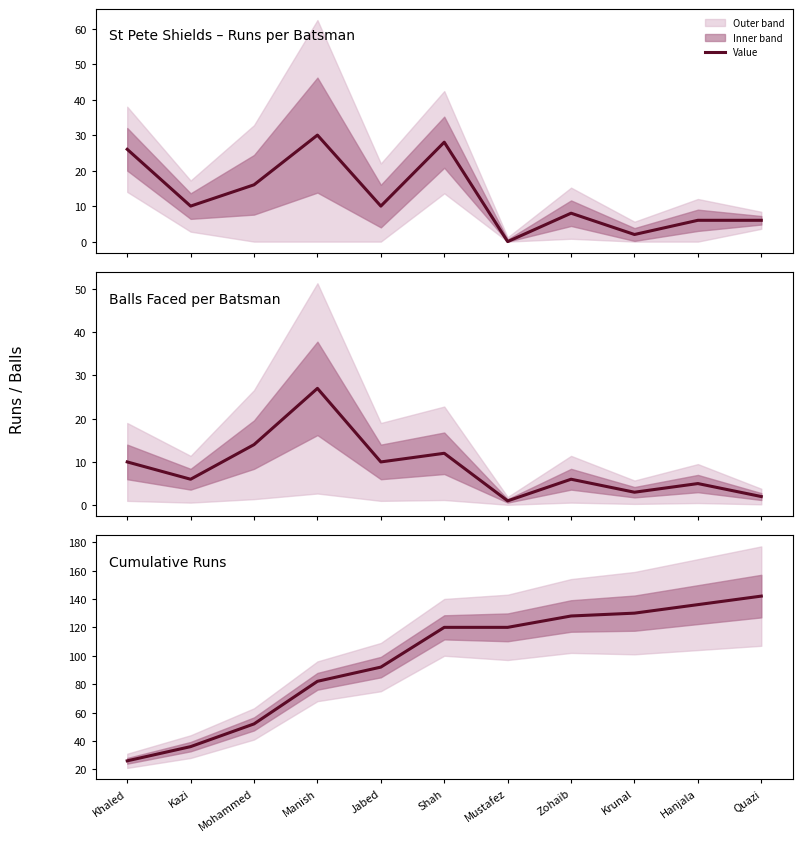

What is the label of the 3rd point from the left?

Mohammed